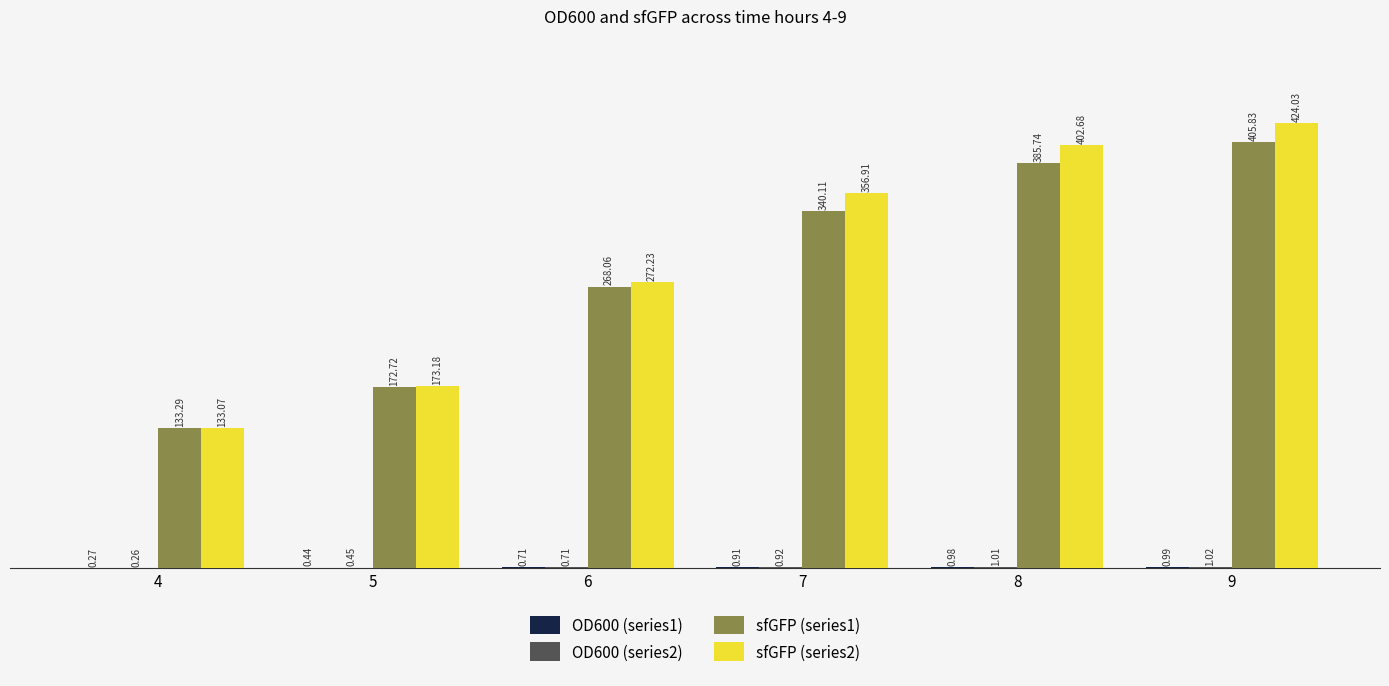

Is the value of sfGFP (series1) at 7 greater than the value of sfGFP (series2) at 4?

Yes